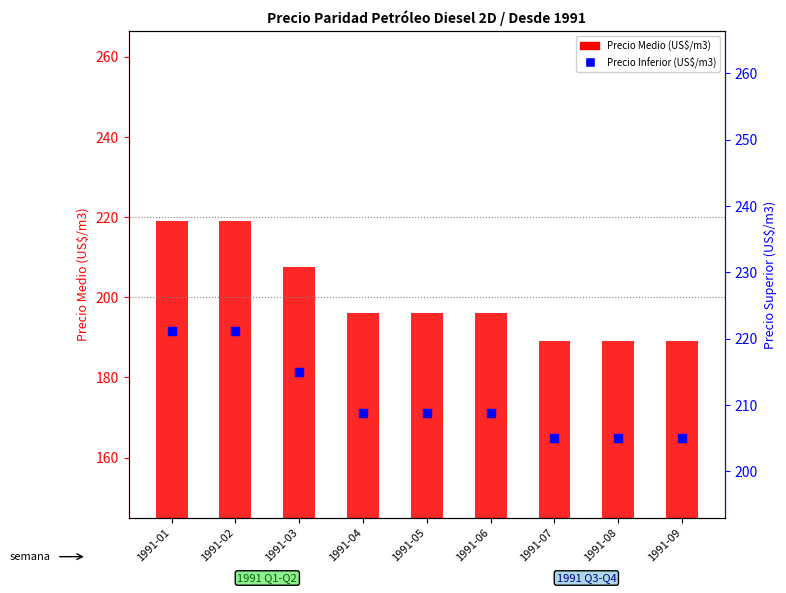

Which series has the largest Y range (max minus min)?

Precio Medio (US$/m3)